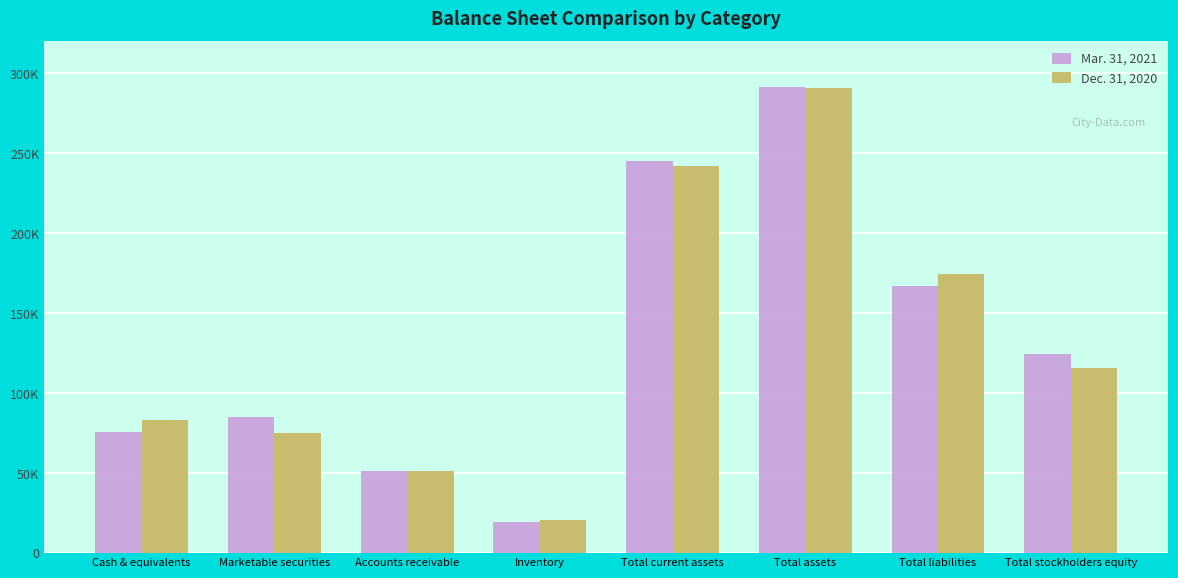

Reading left to right, what are all the values shown in this chart?

Mar. 31, 2021: 75696	85261	51449	19547	244975	291580	166921	124659
Dec. 31, 2020: 83281	74851	51051	20730	242303	290811	174837	115974